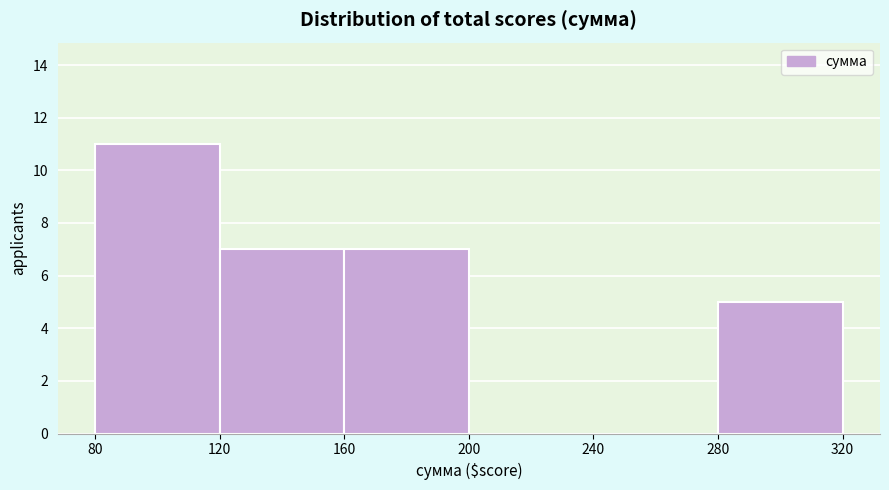

What is the height of the bar covering 80 to 120 on the x-axis? The values are not printed on the chart, so give them approximately, as read against the axis.

11